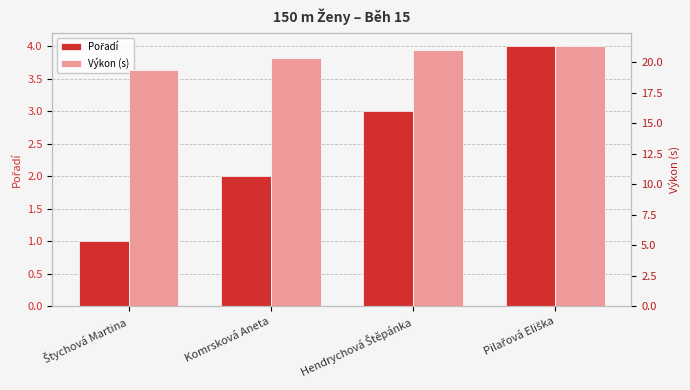

Where is Pořadí nearest to the value 2?

Komrsková Aneta